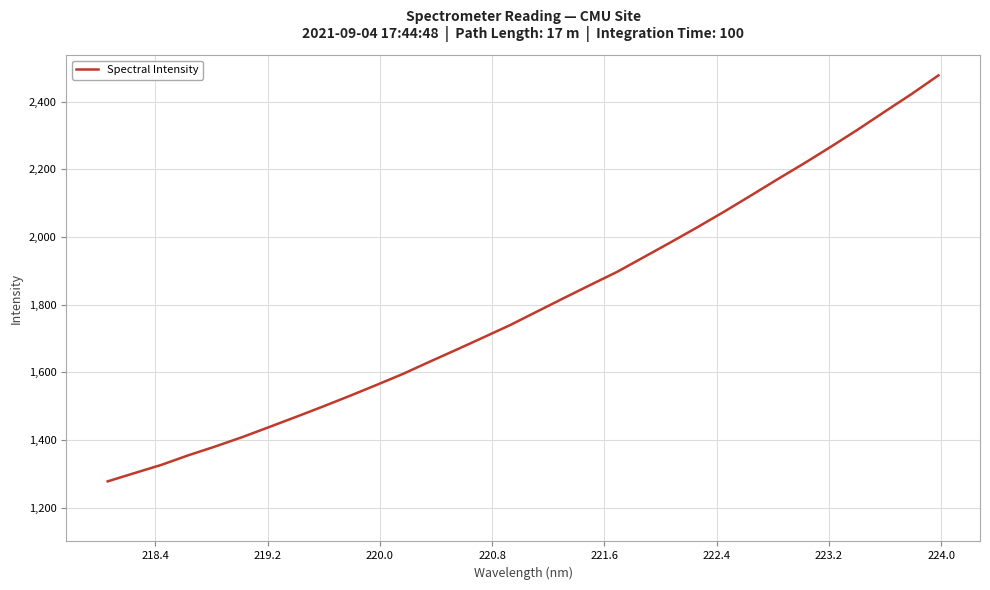

What is the maximum value shown in the chart?

2477.2